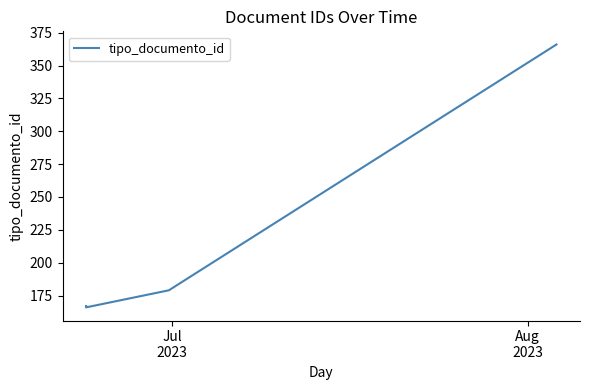

What is the sum of all values?

878